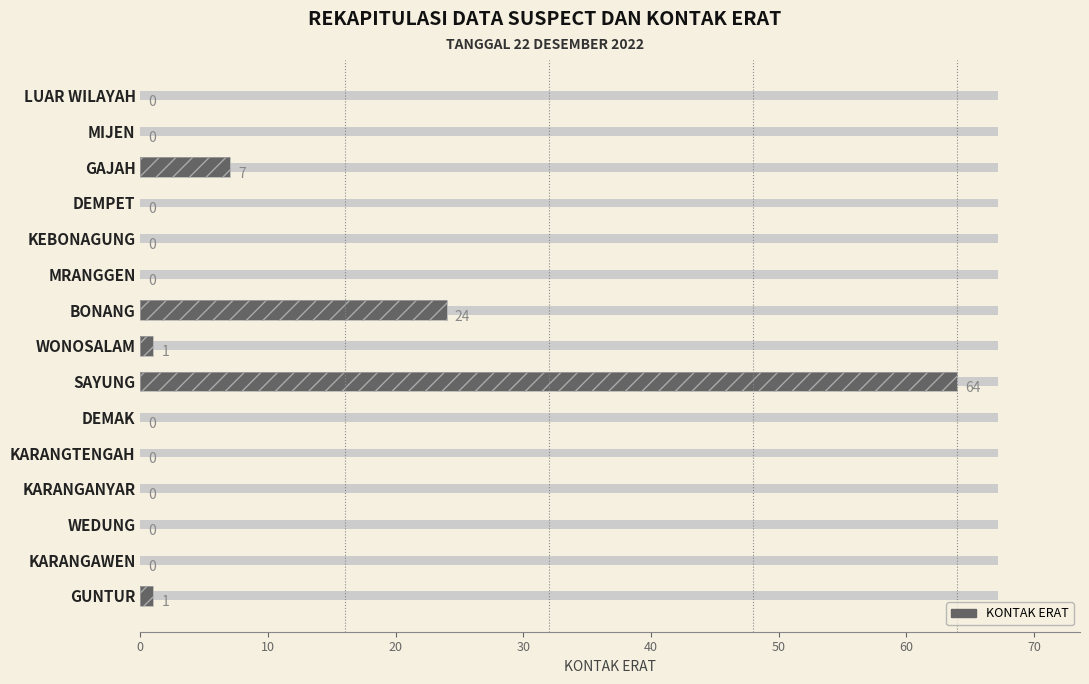

True or false: the data shows 0 at DEMPET.

True